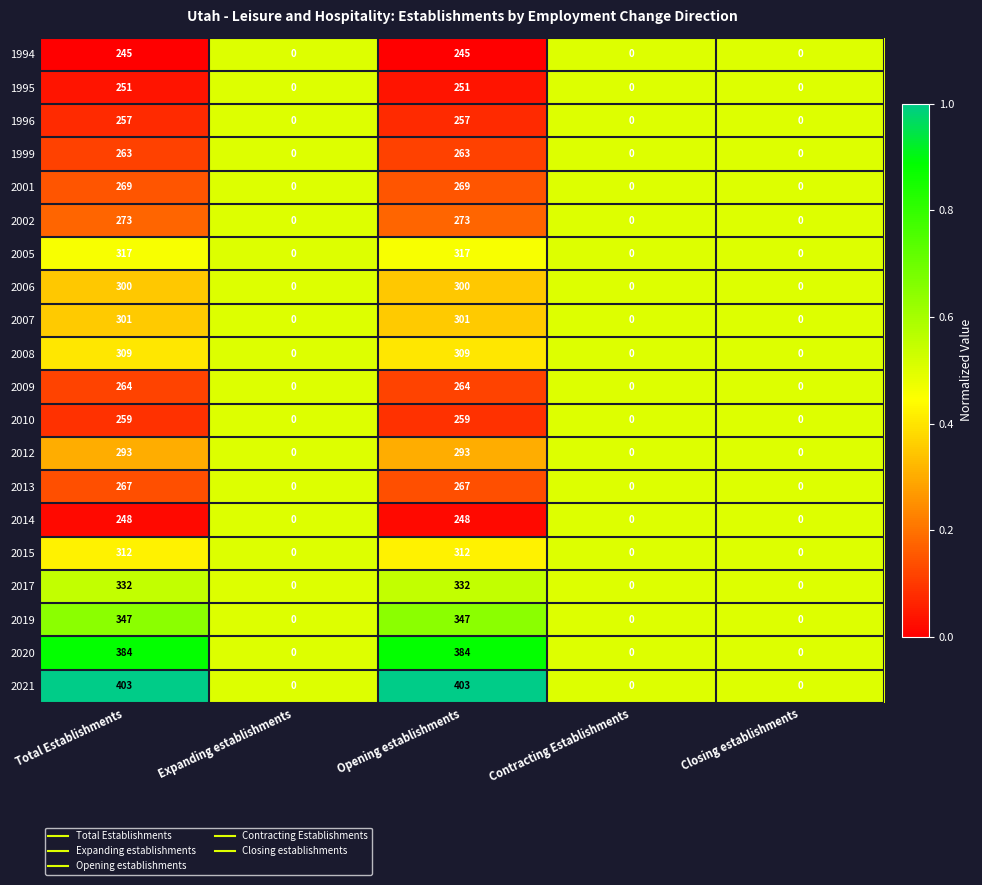

List the series in order of their peak value, lowest first.

1994, 2014, 1995, 1996, 2010, 1999, 2009, 2013, 2001, 2002, 2012, 2006, 2007, 2008, 2015, 2005, 2017, 2019, 2020, 2021